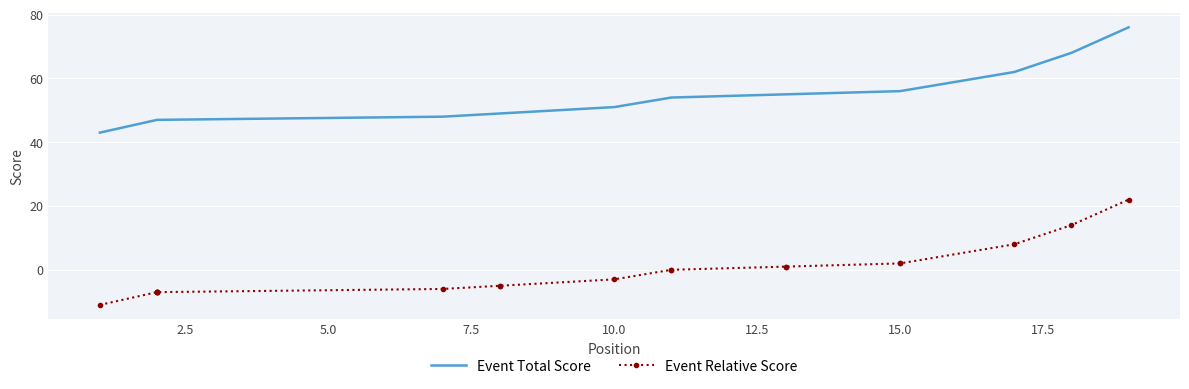

What is the spread (max minus min) of values at 11?

54